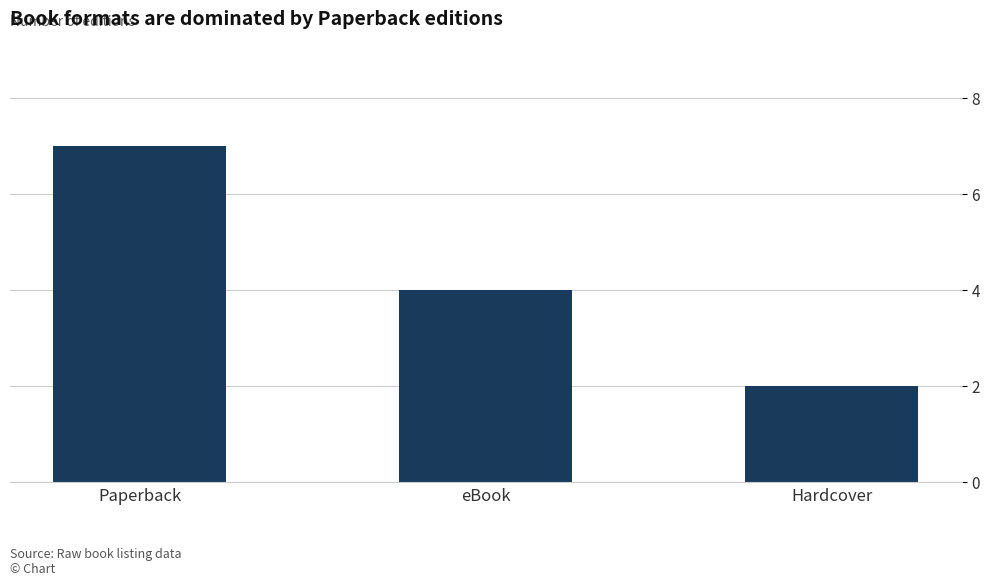

List the labels in order of value, largest first.

Paperback, eBook, Hardcover